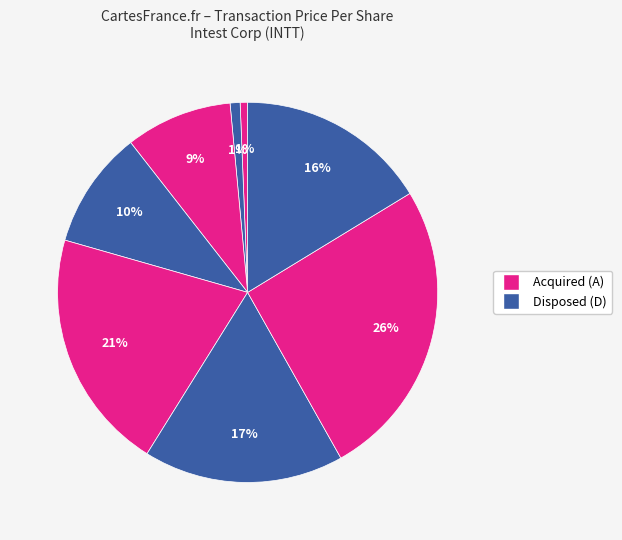

Is there a majority slice in this chart?

No